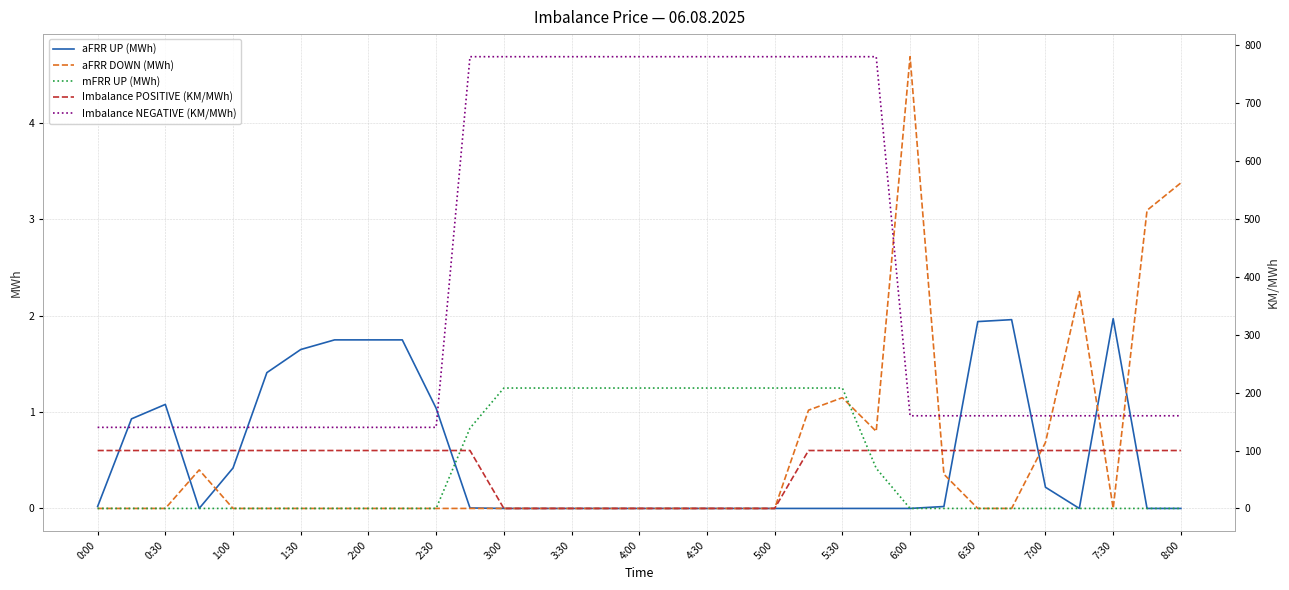

What are all the series names shown in the legend?

aFRR UP (MWh), aFRR DOWN (MWh), mFRR UP (MWh), Imbalance POSITIVE (KM/MWh), Imbalance NEGATIVE (KM/MWh)